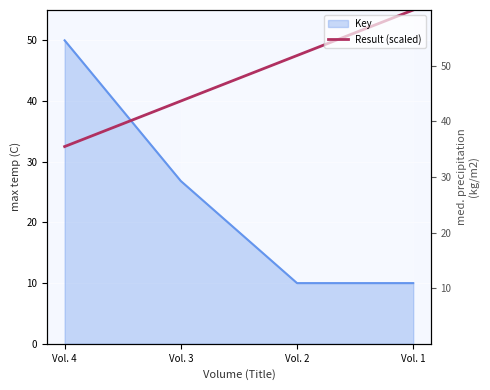

Which label corresponds to the smallest value in the chart?

Vol. 4